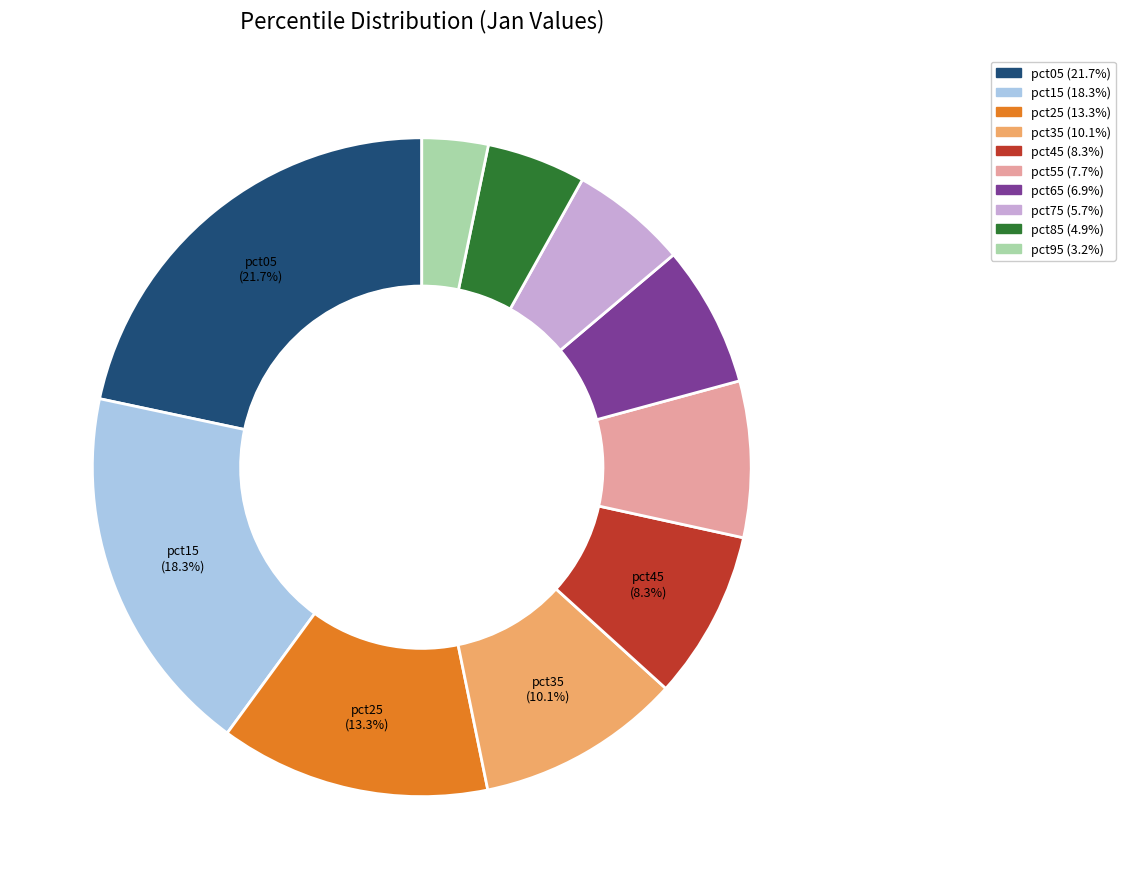

What portion of the pie excludes pct15?

81.7%